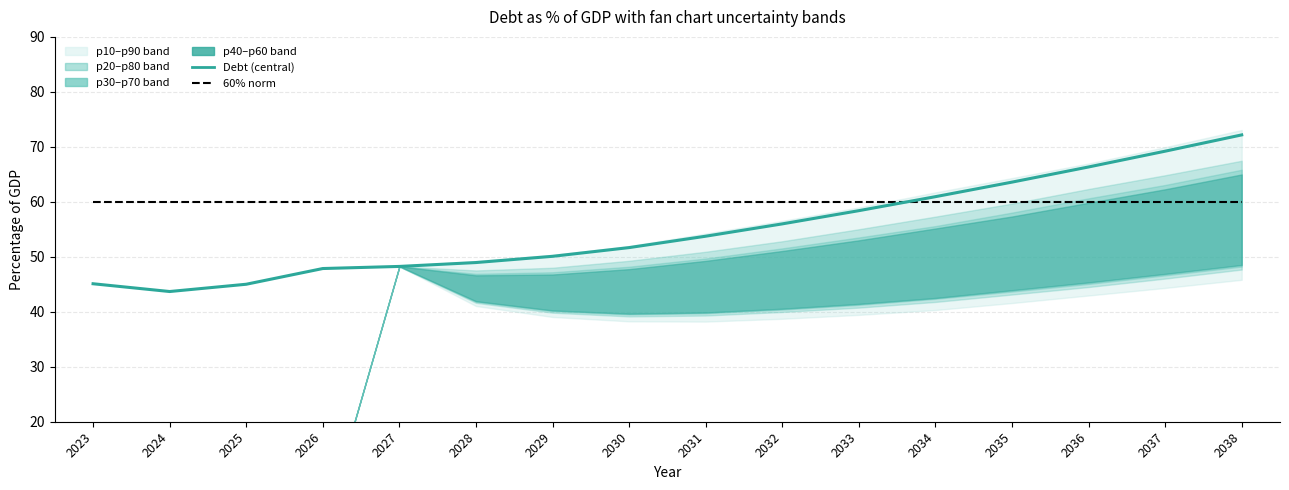

What value does the 60% norm series have at 2031?

60.0